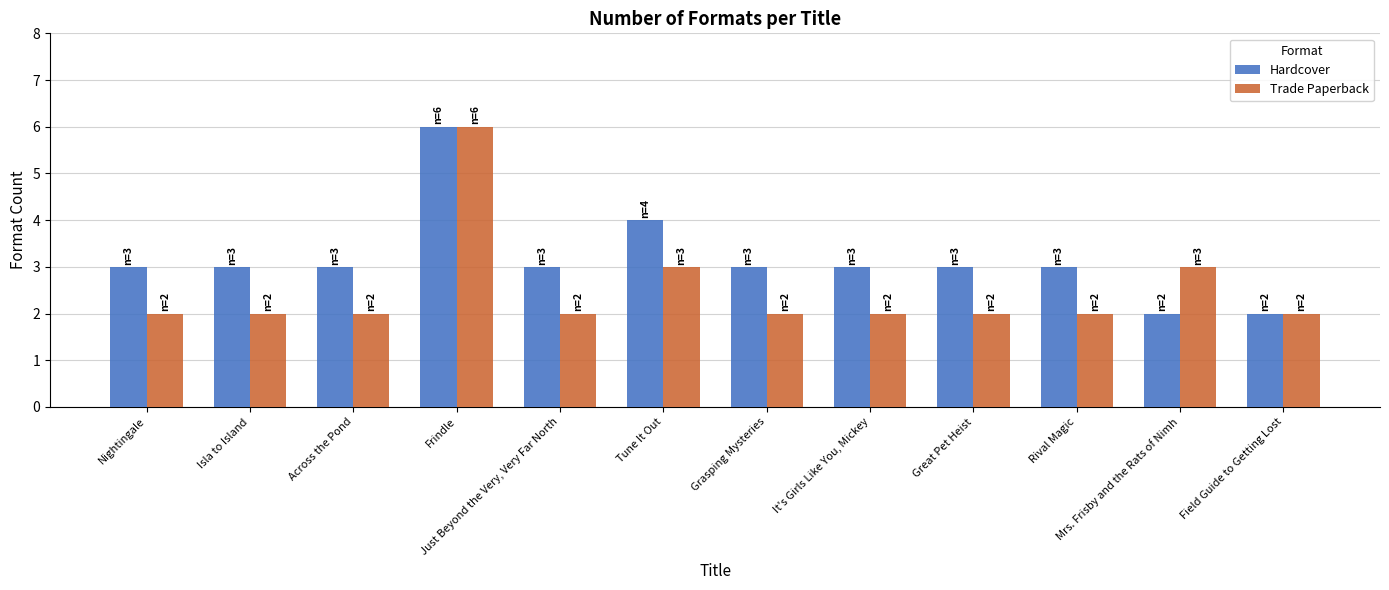

True or false: Hardcover has a value of 2 at Mrs. Frisby and the Rats of Nimh.

True